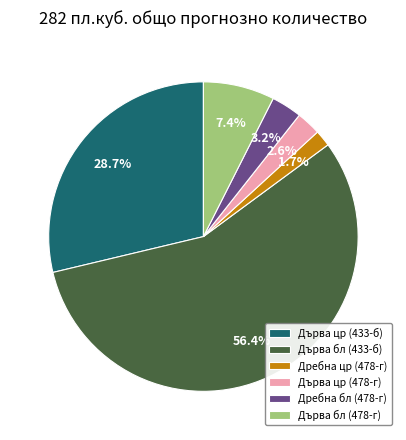

Which slice is the largest?

Дърва бл (433-б)